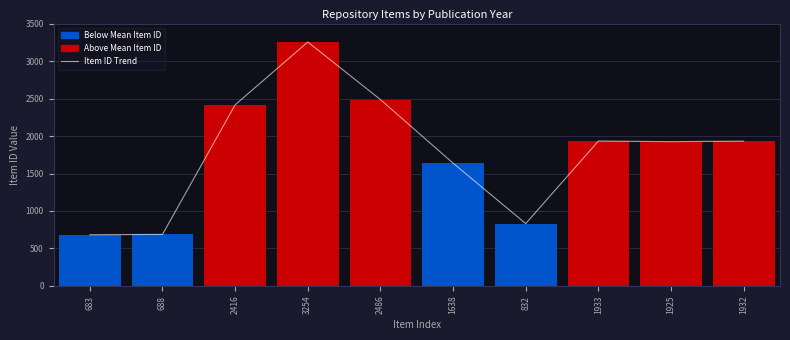

Is it true that the value at 1925 is 717?

False